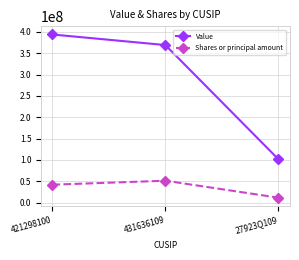

The Value series shows 393936563 at 421298100. True or false?

True